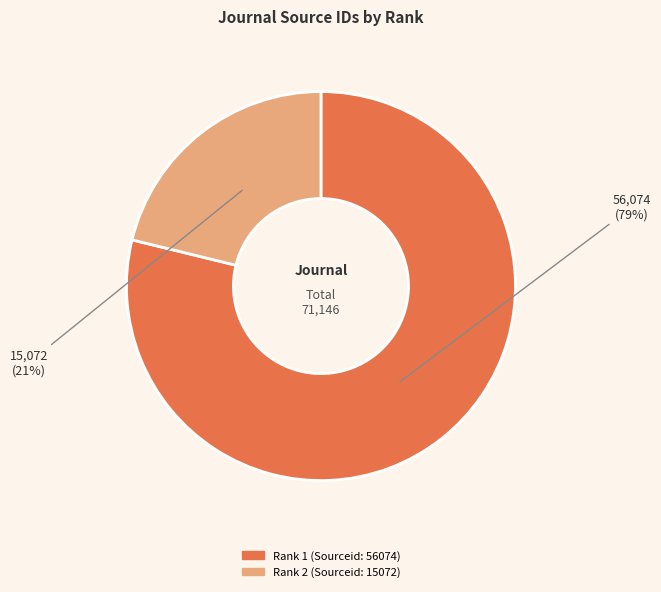

Rank the categories by value from lowest to highest.

Rank 2 (Sourceid: 15072), Rank 1 (Sourceid: 56074)